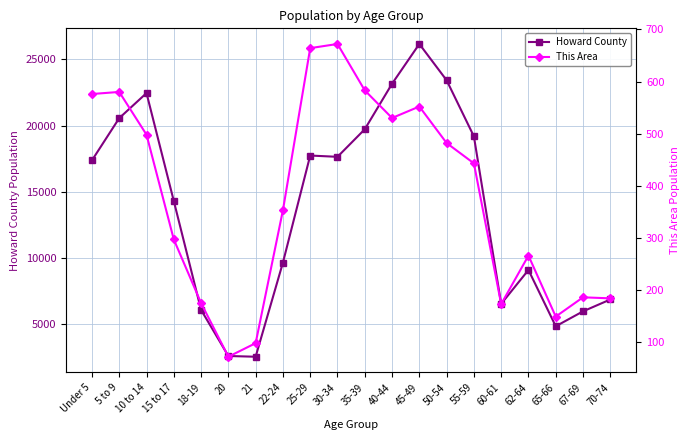

At which label does This Area reach its minimum?

20